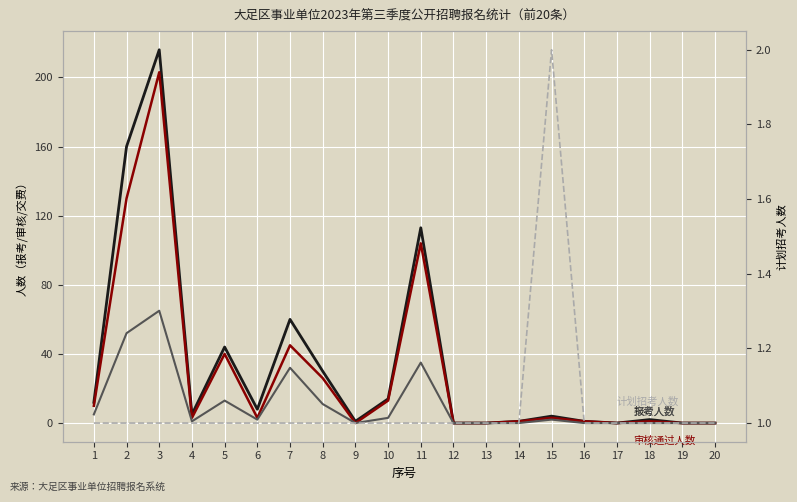

True or false: 交费人数 and 报考人数 intersect in this chart.

False